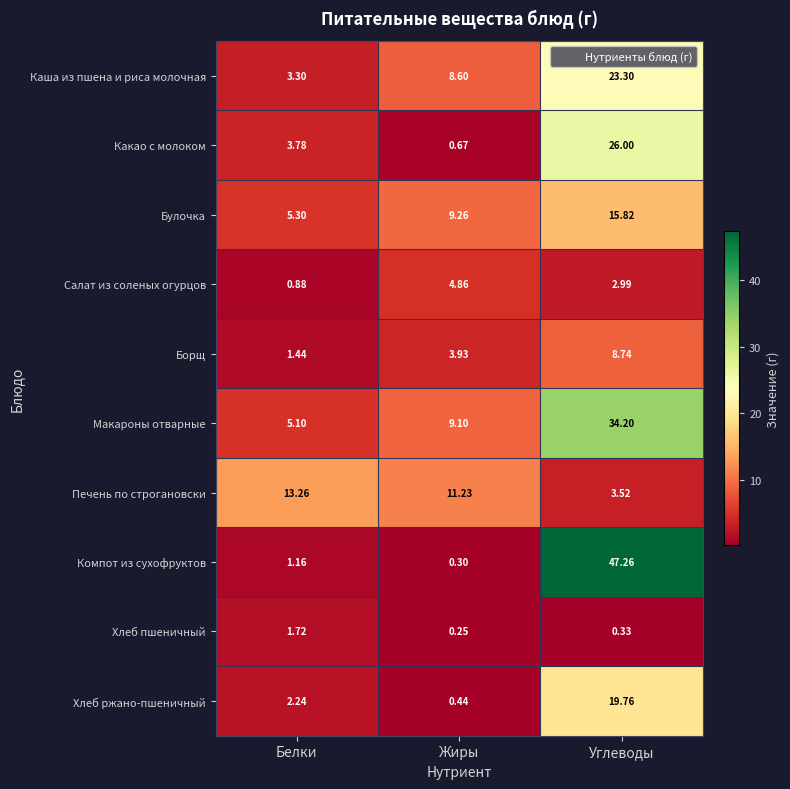

Where is Борщ nearest to the value 5?

Жиры